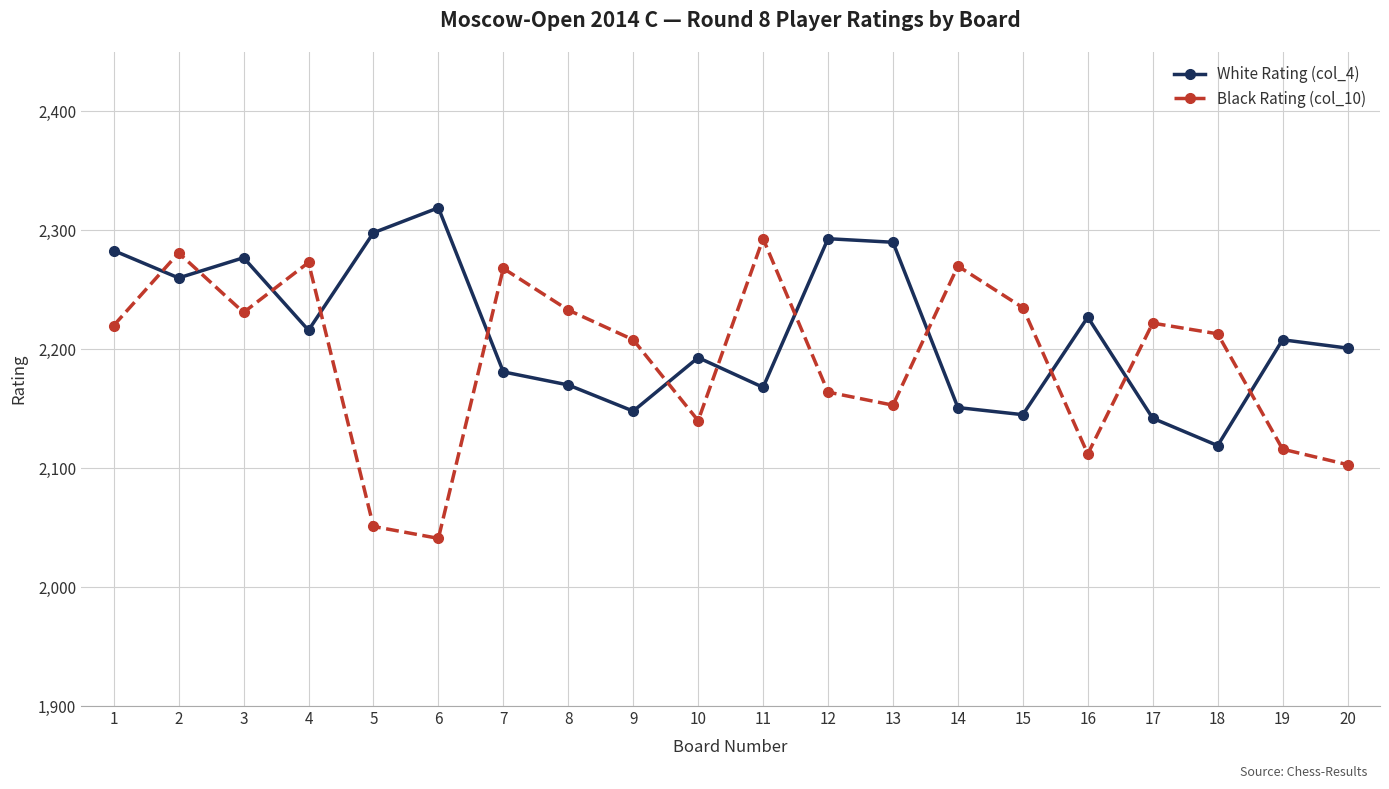

Which category has the lowest value in the White Rating (col_4) series?

18